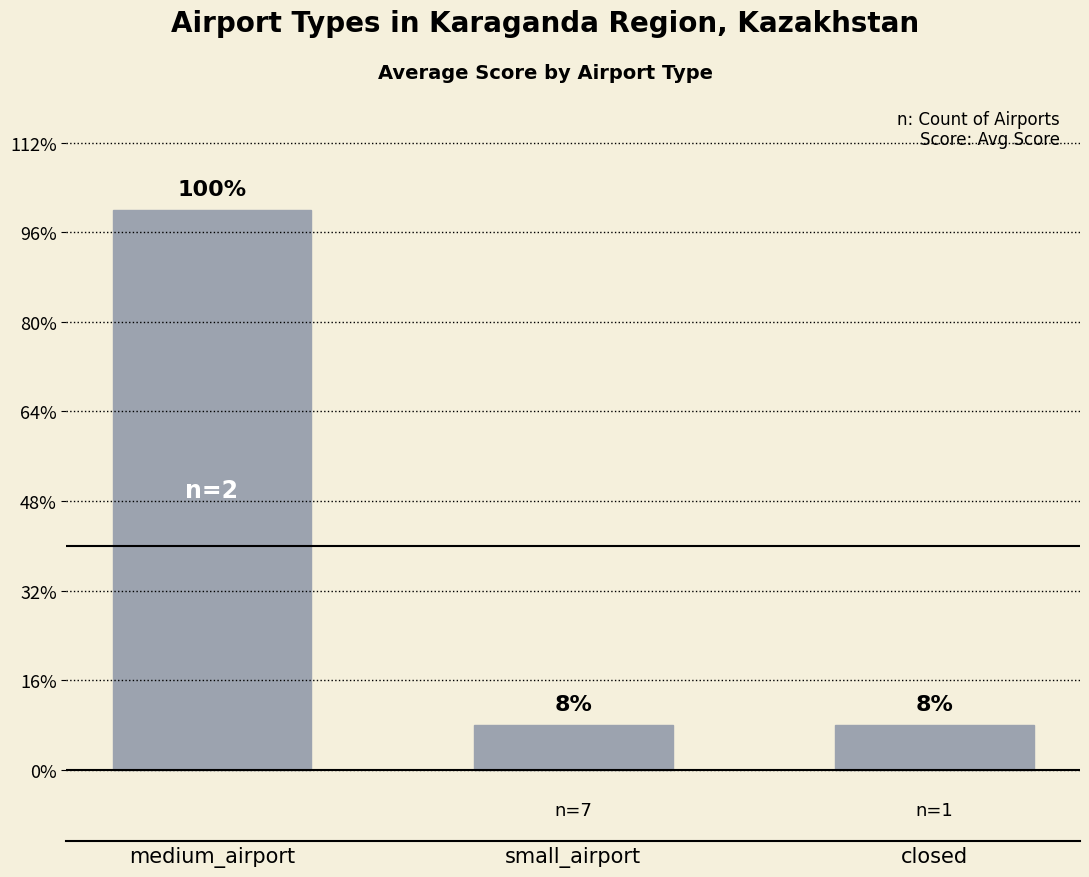

What is the label of the 1st bar from the right?

closed